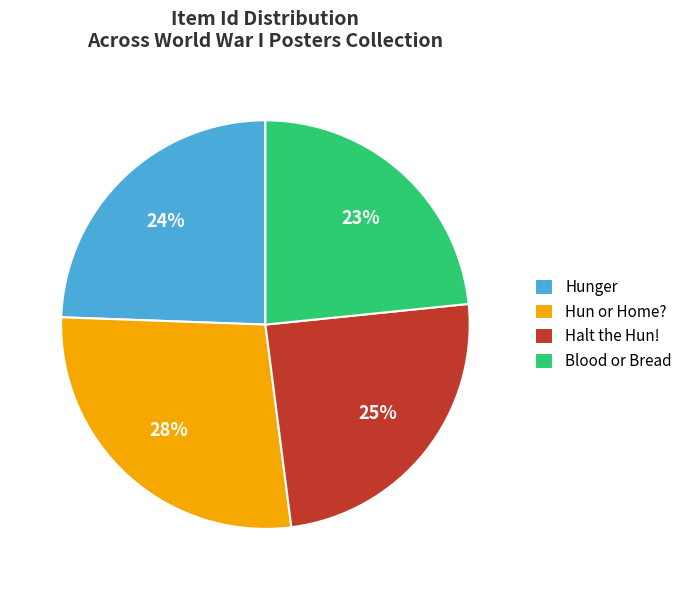

What percentage is the Blood or Bread slice, to the nearest percent?

23%